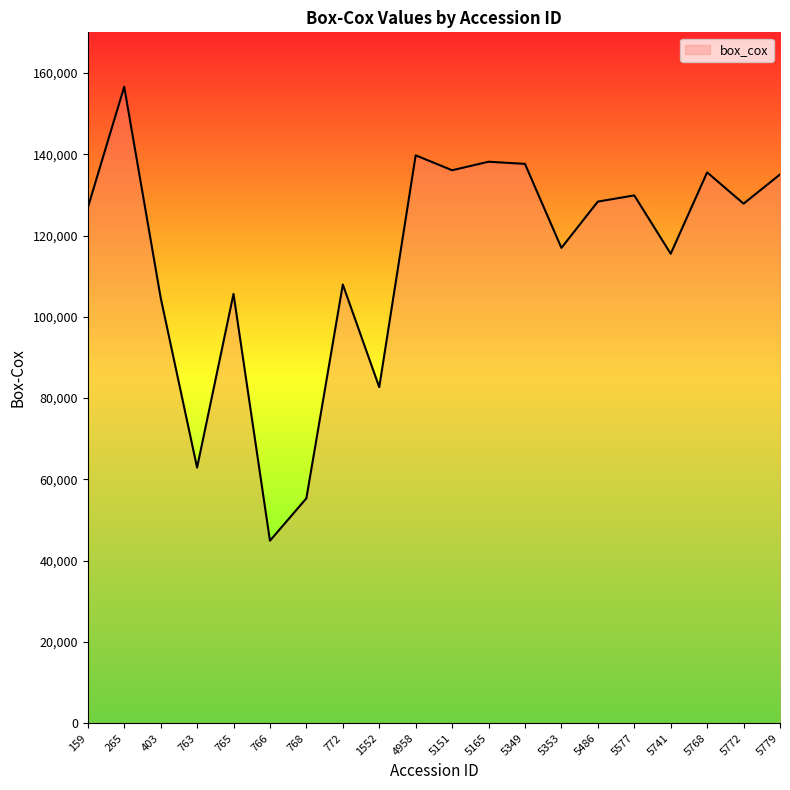

What is the greatest value displayed?

156604.8